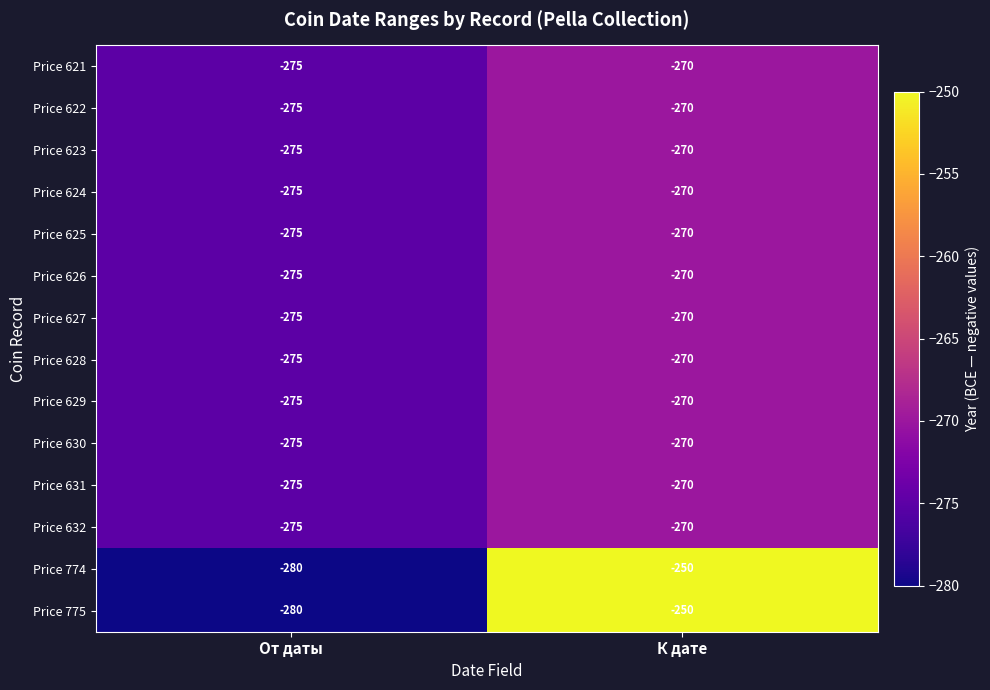

At which category is the sum across all series the highest?

К дате